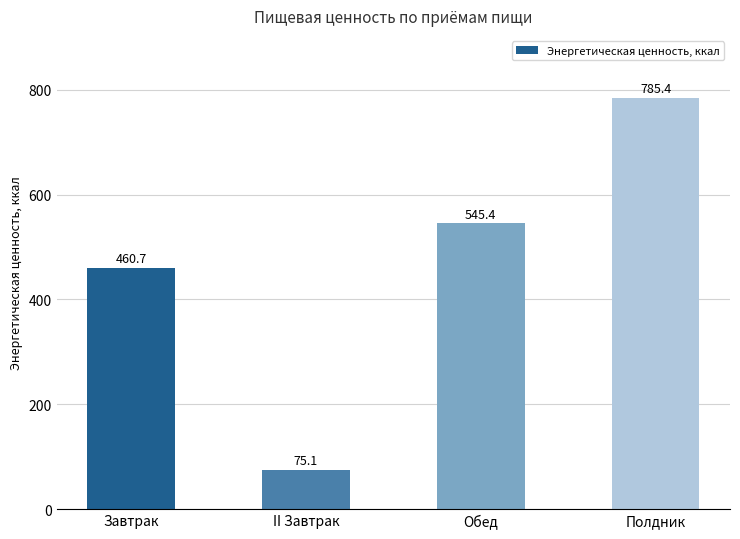

The value at Завтрак is 460.7. True or false?

True